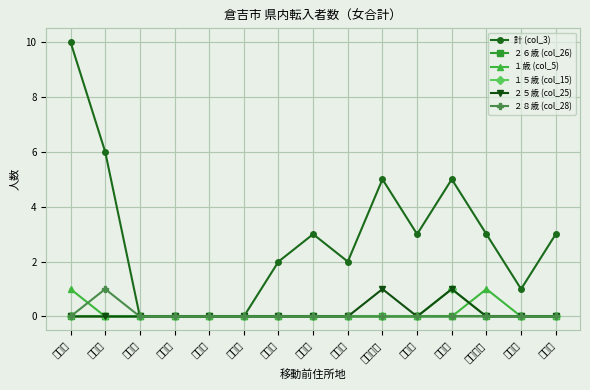

Reading right to left, extract all data points from this chart.

計 (col_3): 南部町=3	大山町=1	日吉津村=3	北栄町=5	琴浦町=3	湯梨浜町=5	三朝町=2	八頭町=3	智頭町=2	若桜町=0	岩美町=0	境港市=0	倉吉市=0	米子市=6	鳥取市=10
２６歳 (col_26): 南部町=0	大山町=0	日吉津村=0	北栄町=0	琴浦町=0	湯梨浜町=0	三朝町=0	八頭町=0	智頭町=0	若桜町=0	岩美町=0	境港市=0	倉吉市=0	米子市=0	鳥取市=0
１歳 (col_5): 南部町=0	大山町=0	日吉津村=1	北栄町=0	琴浦町=0	湯梨浜町=0	三朝町=0	八頭町=0	智頭町=0	若桜町=0	岩美町=0	境港市=0	倉吉市=0	米子市=0	鳥取市=1
１５歳 (col_15): 南部町=0	大山町=0	日吉津村=0	北栄町=1	琴浦町=0	湯梨浜町=0	三朝町=0	八頭町=0	智頭町=0	若桜町=0	岩美町=0	境港市=0	倉吉市=0	米子市=0	鳥取市=0
２５歳 (col_25): 南部町=0	大山町=0	日吉津村=0	北栄町=1	琴浦町=0	湯梨浜町=1	三朝町=0	八頭町=0	智頭町=0	若桜町=0	岩美町=0	境港市=0	倉吉市=0	米子市=0	鳥取市=0
２８歳 (col_28): 南部町=0	大山町=0	日吉津村=0	北栄町=0	琴浦町=0	湯梨浜町=0	三朝町=0	八頭町=0	智頭町=0	若桜町=0	岩美町=0	境港市=0	倉吉市=0	米子市=1	鳥取市=0